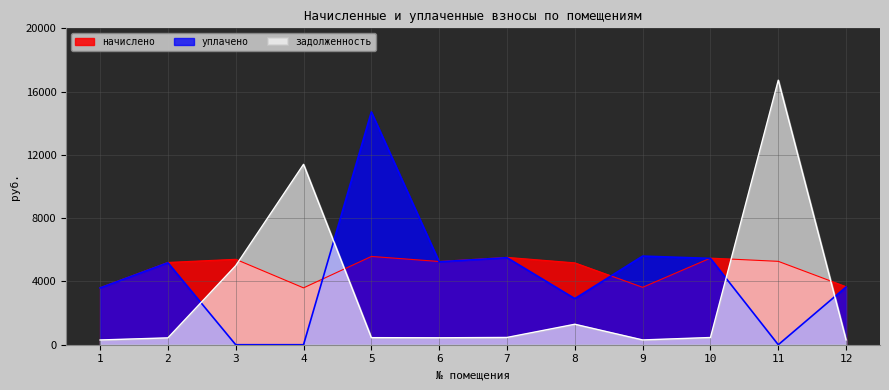

Rank the series by their average value, from highest to lowest.

начислено, уплачено, задолженность